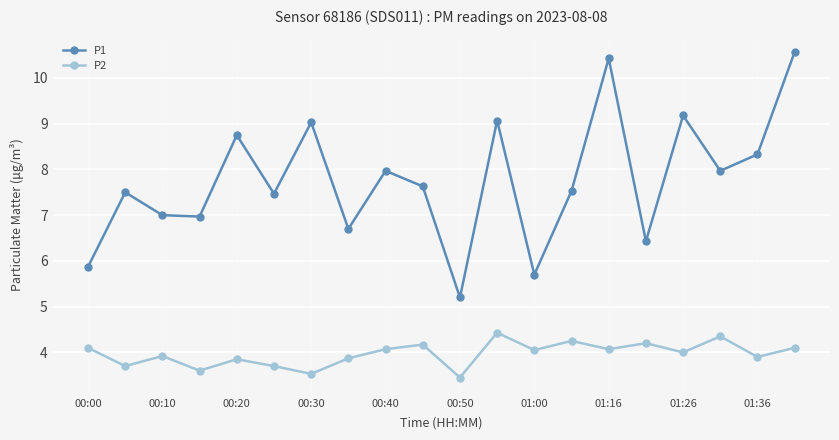

List the series in order of their overall mean, highest first.

P1, P2